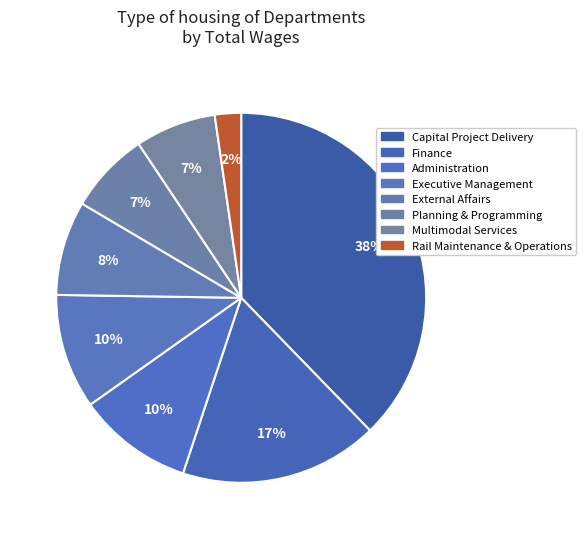

Count the number of slices in the pie.

8